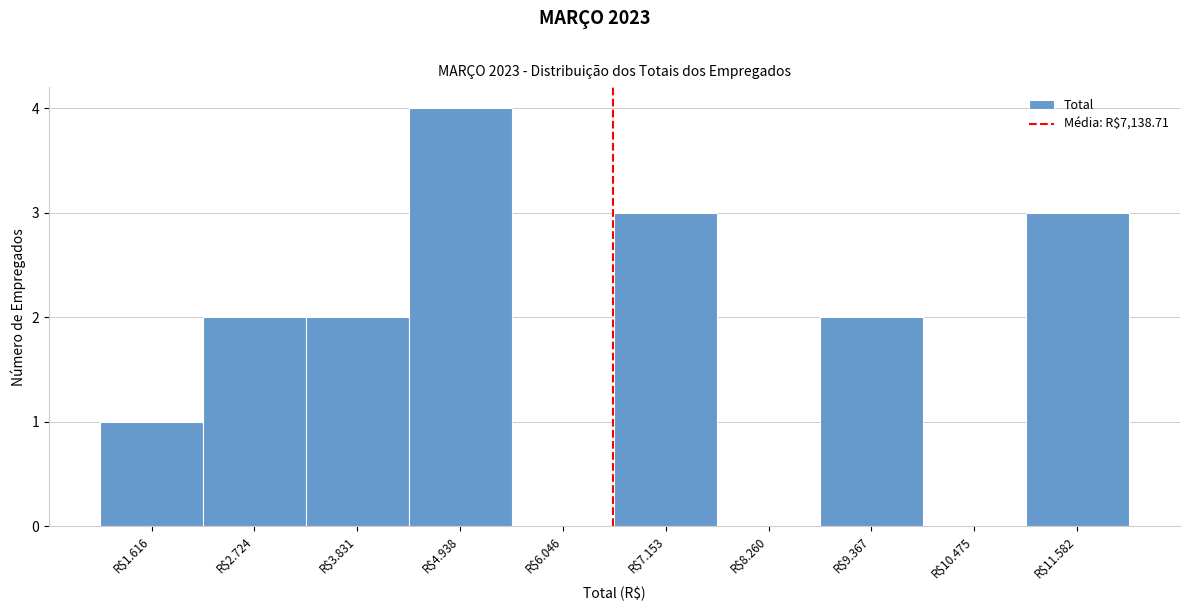

What is the sum of all values?

17